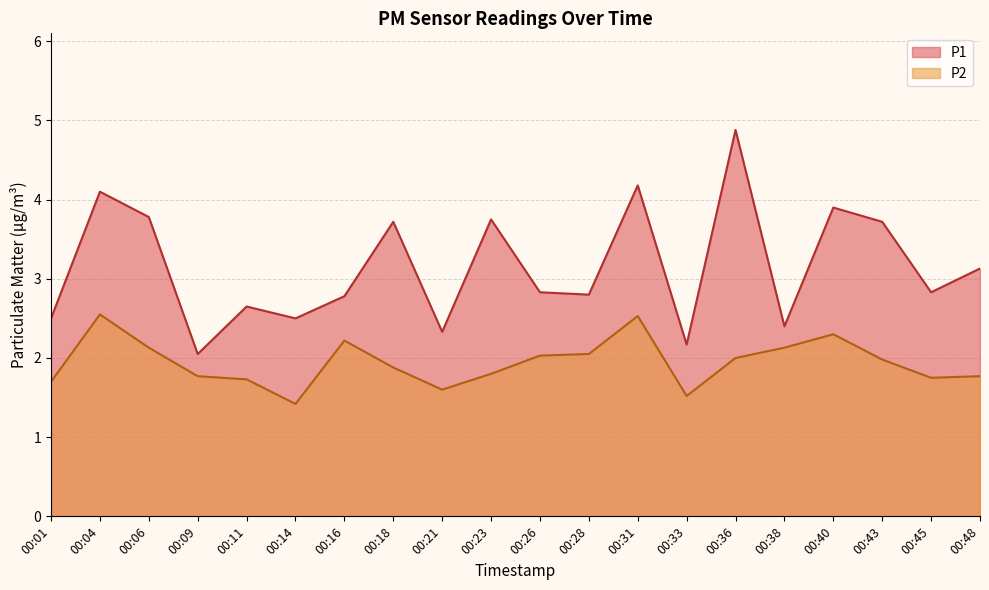

In P2, how many points are lower than both neighbors (excluding endpoints)?

4